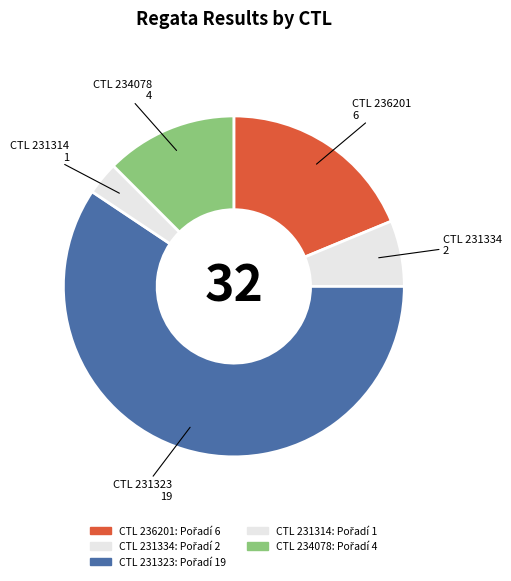

Between CTL 231323 and CTL 231334, which is larger?

CTL 231323